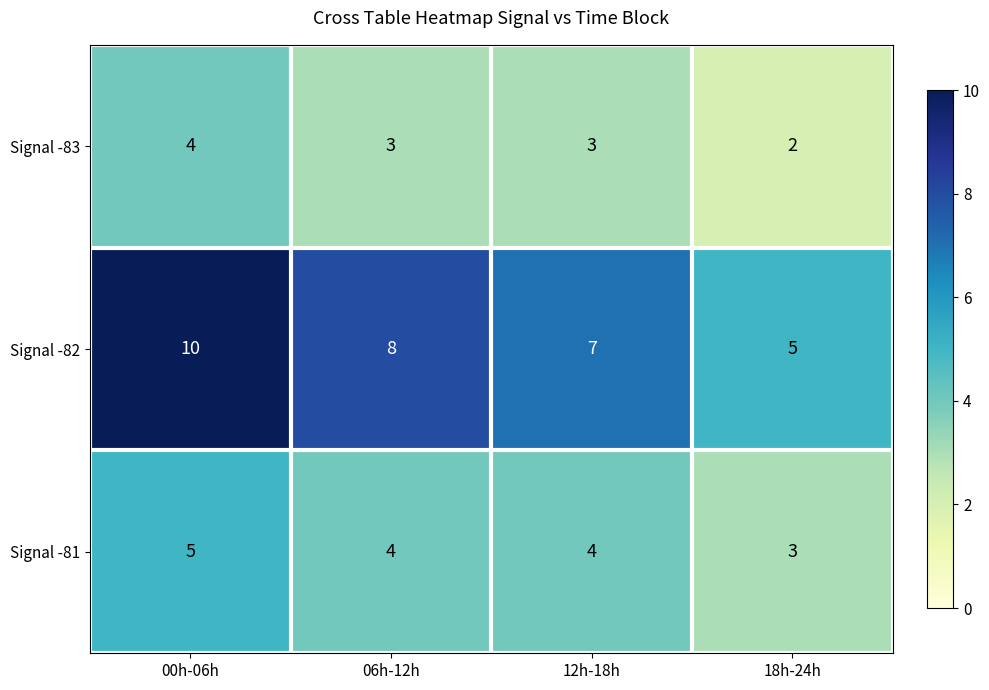

Which series has the largest total across all categories?

Signal -82